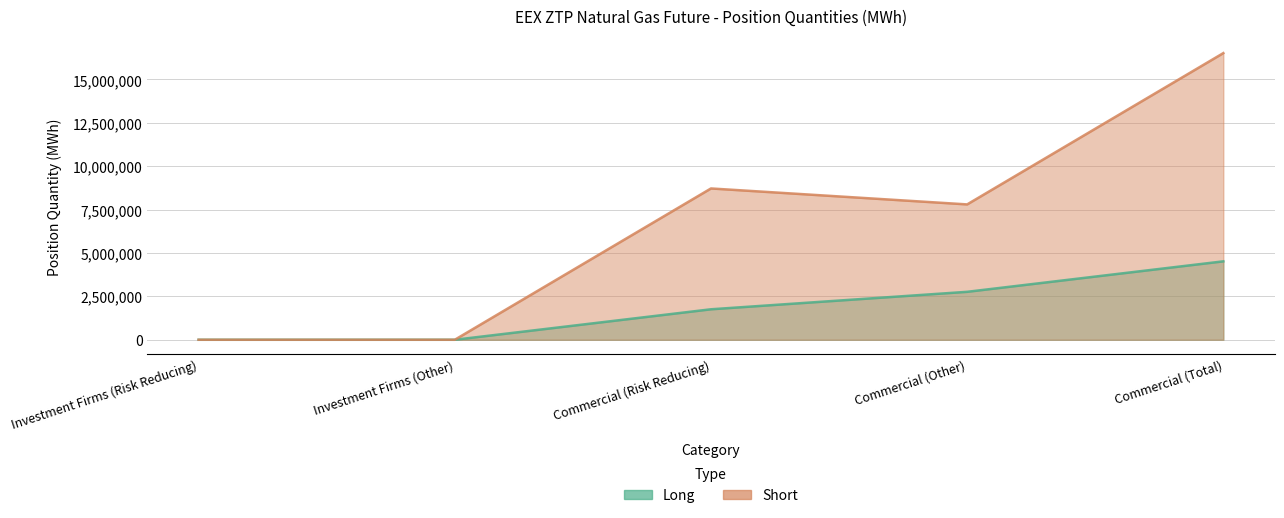

What is the difference between the Long values at Commercial (Risk Reducing) and Commercial (Total)?

2762760